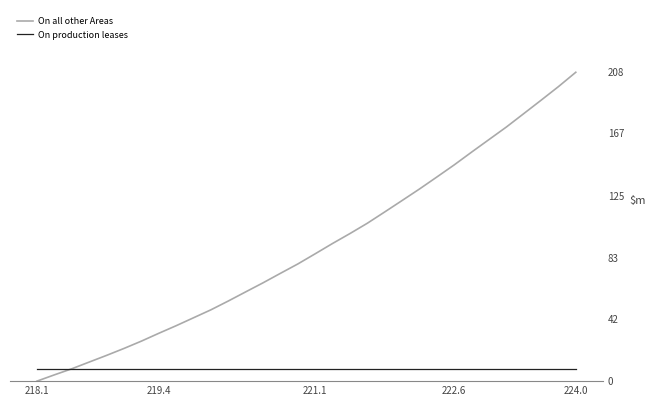

Which series has the largest total across all categories?

On all other Areas